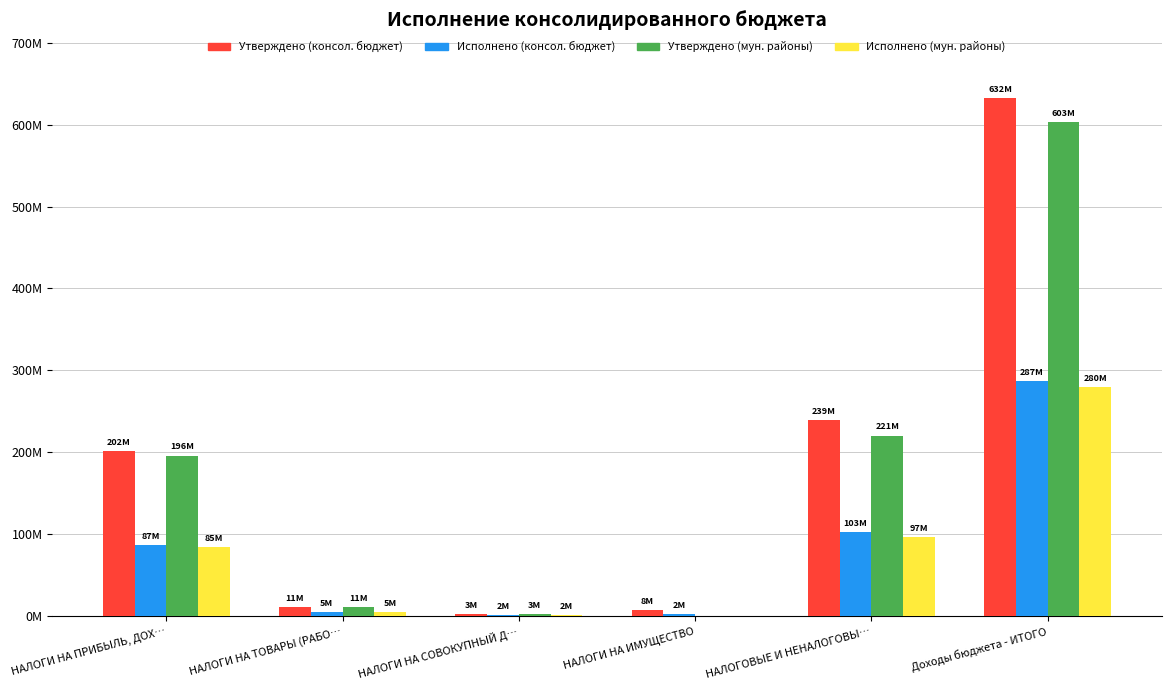

At which category does the chart reach its minimum across all series?

НАЛОГИ НА ИМУЩЕСТВО